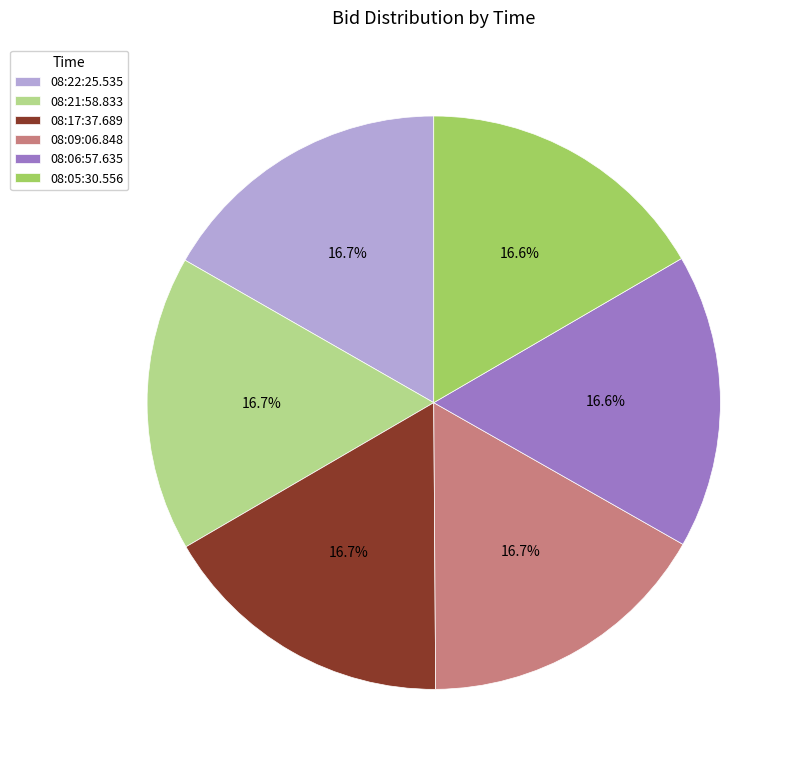

What percentage is the 08:21:58.833 slice, to the nearest percent?

17%